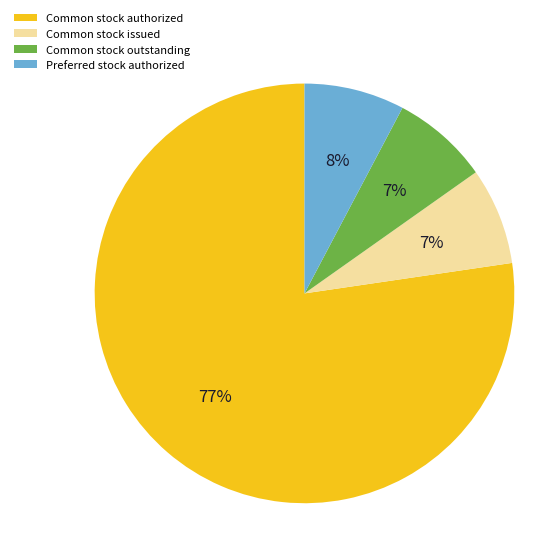

How many slices are in this pie chart?

4